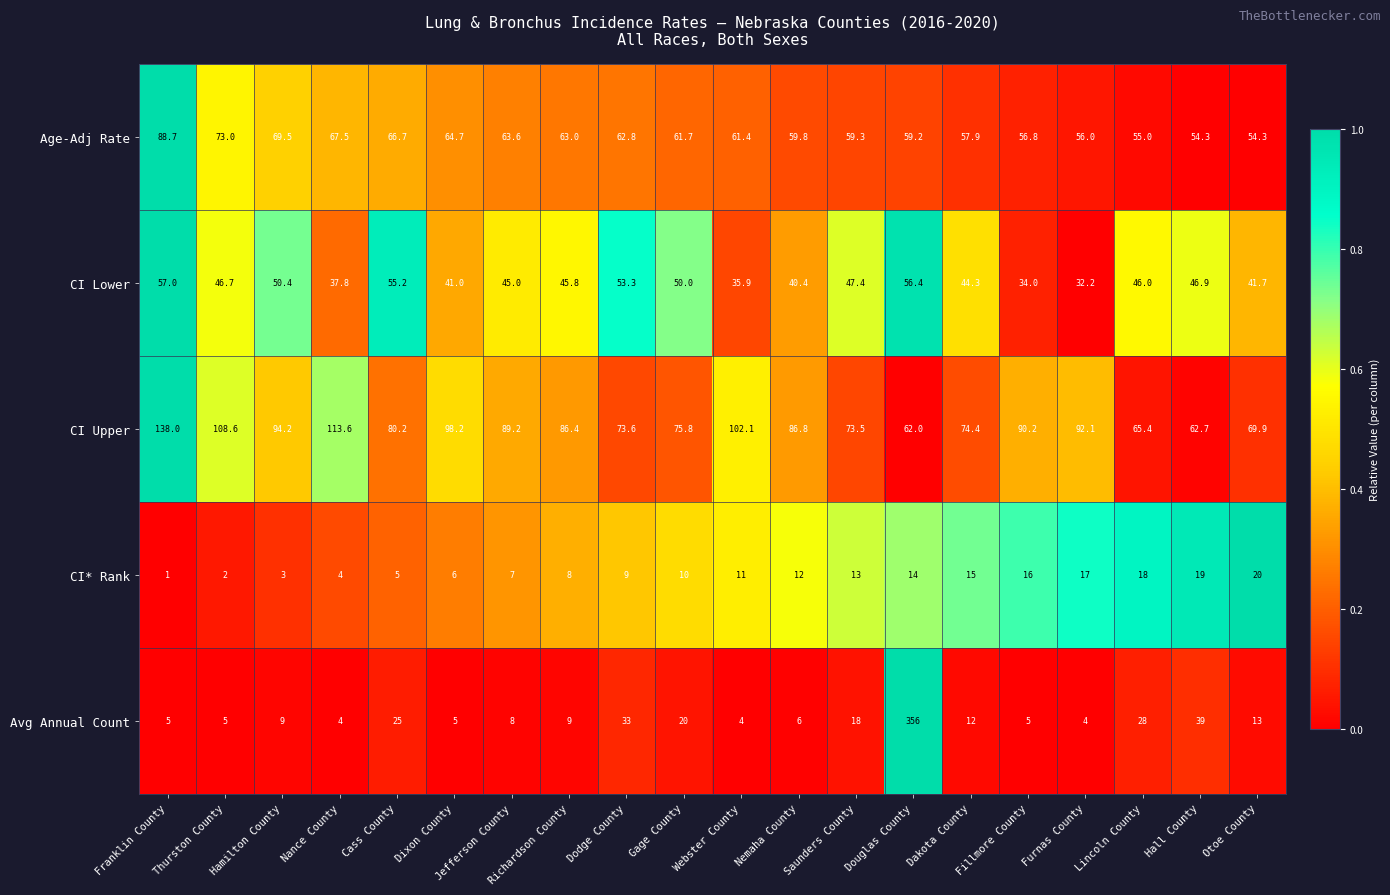

At which label does CI Upper first exceed 86?

Franklin County